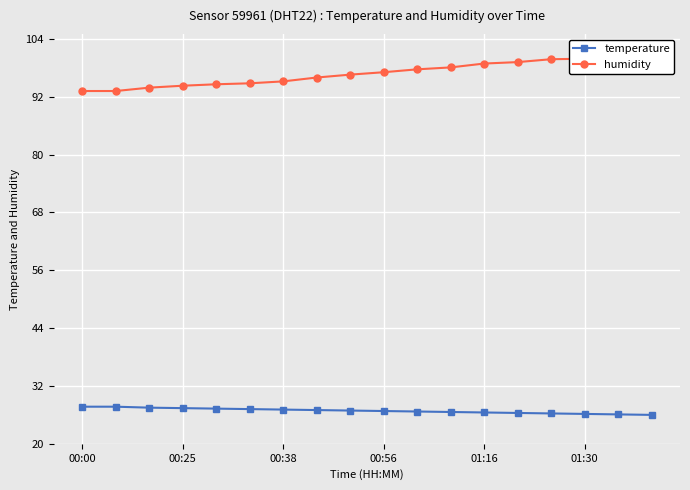

Read the humidity value at 16.

99.9